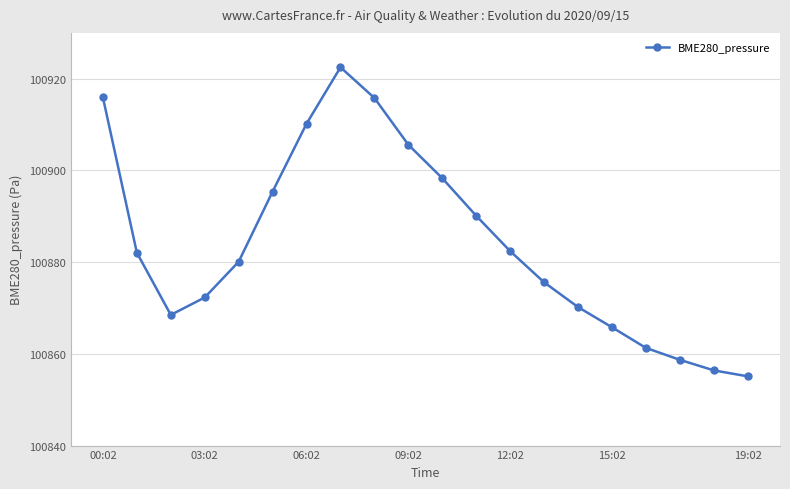

How many interior local valleys (lower than both neighbors) does the data have?

1